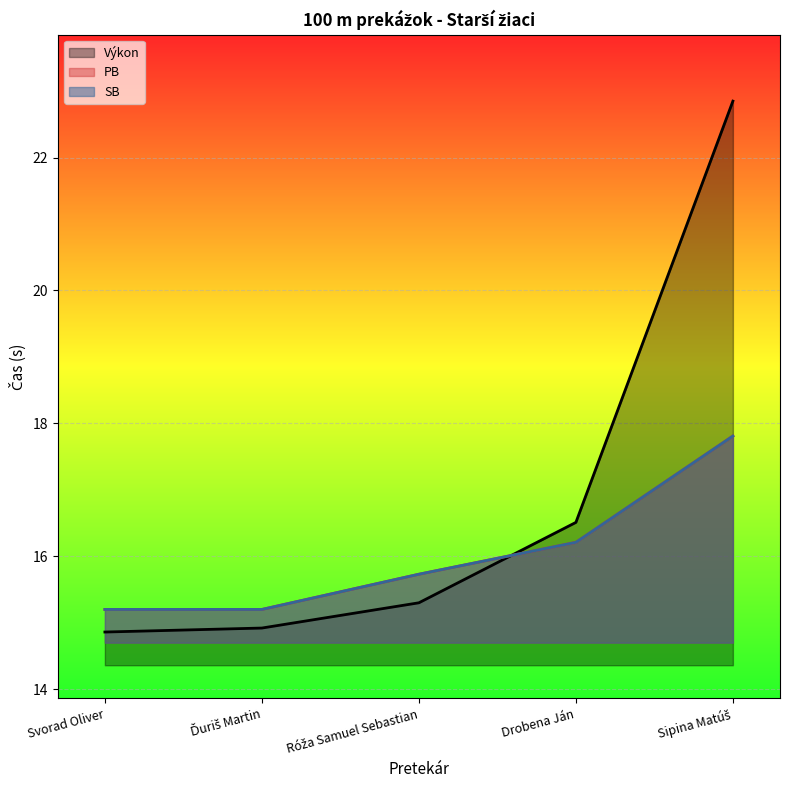

At Sipina Matúš, list the series in order from smallest to largest.

PB, SB, Výkon